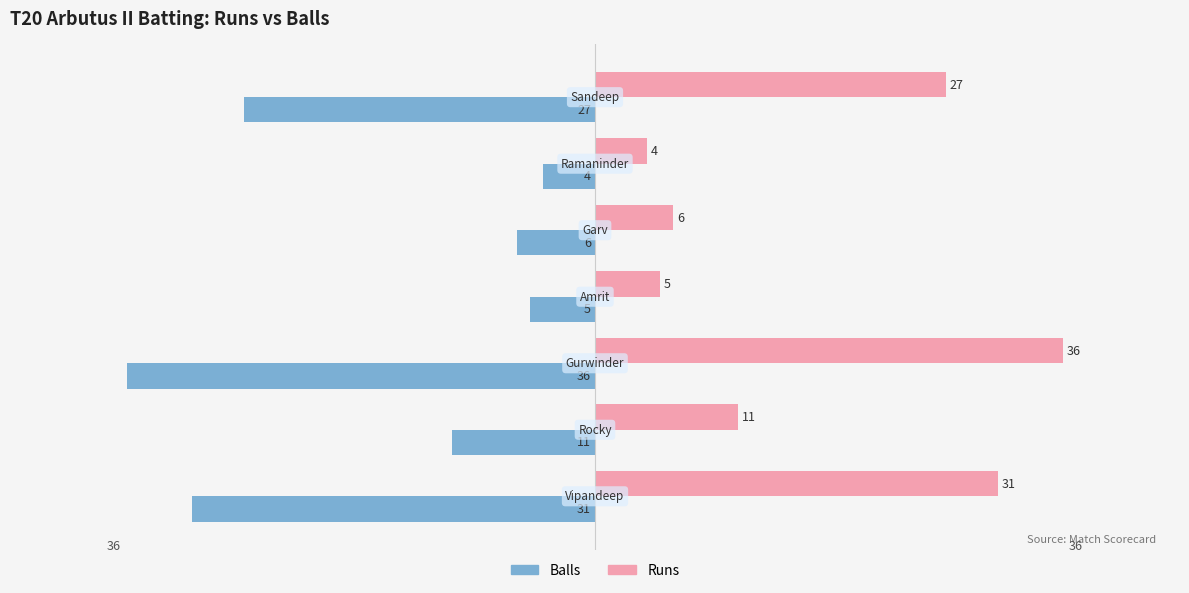

Rank the series by their maximum value, from highest to lowest.

Runs, Balls